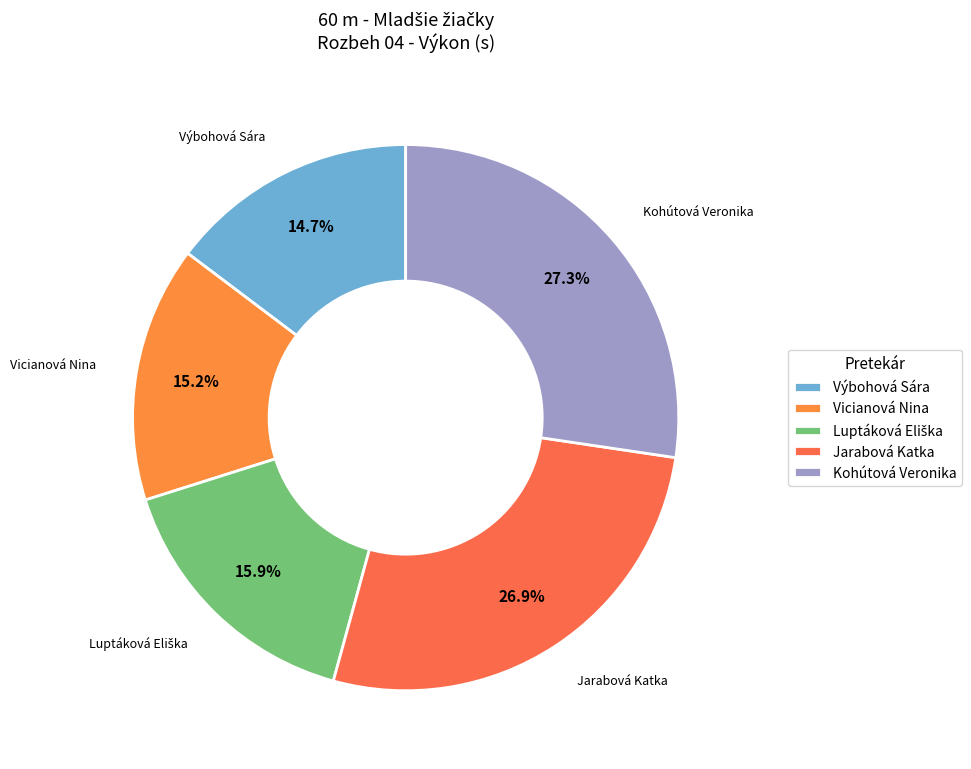

Approximately how many times larger is the value at Kohútová Veronika compared to Jarabová Katka?

1.0